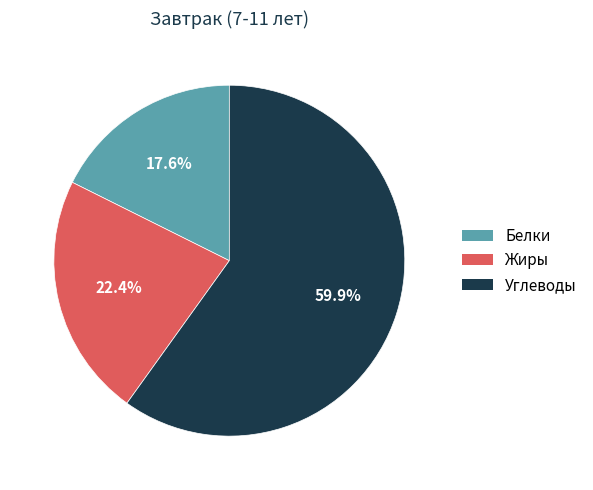

Does Углеводы represent more than half of the total?

Yes